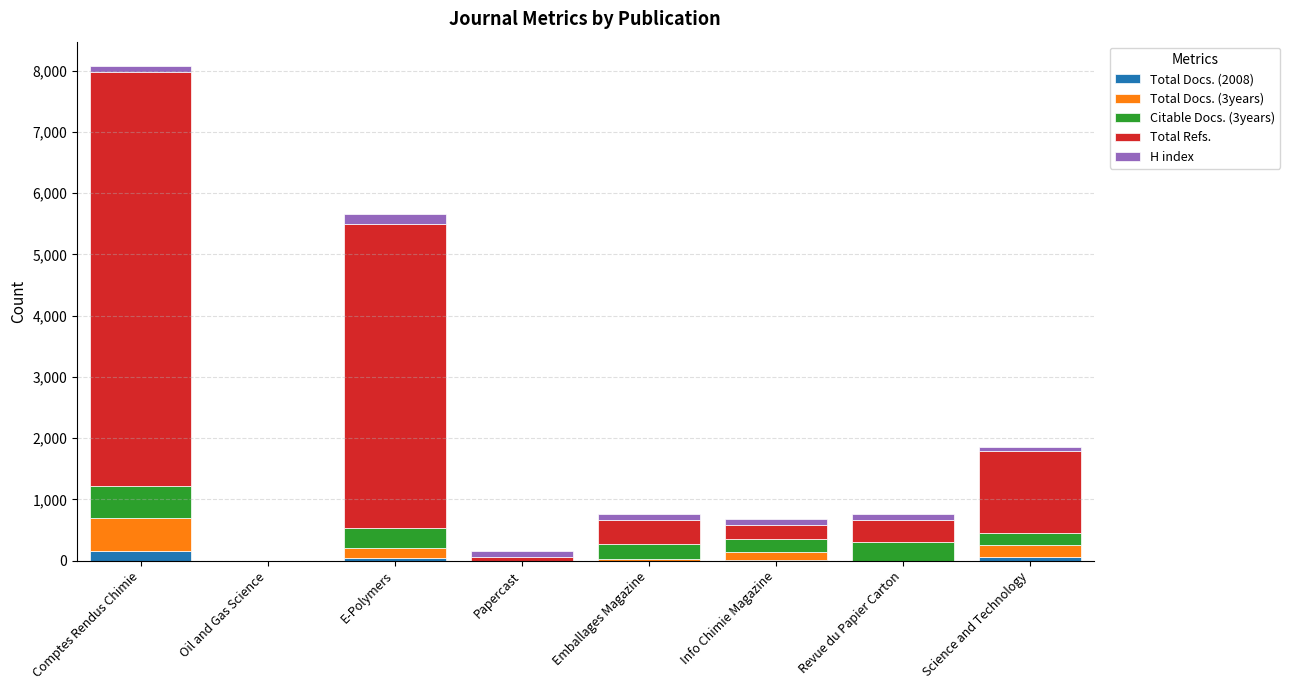

What is the sum of all Total Docs. (2008) values?

253